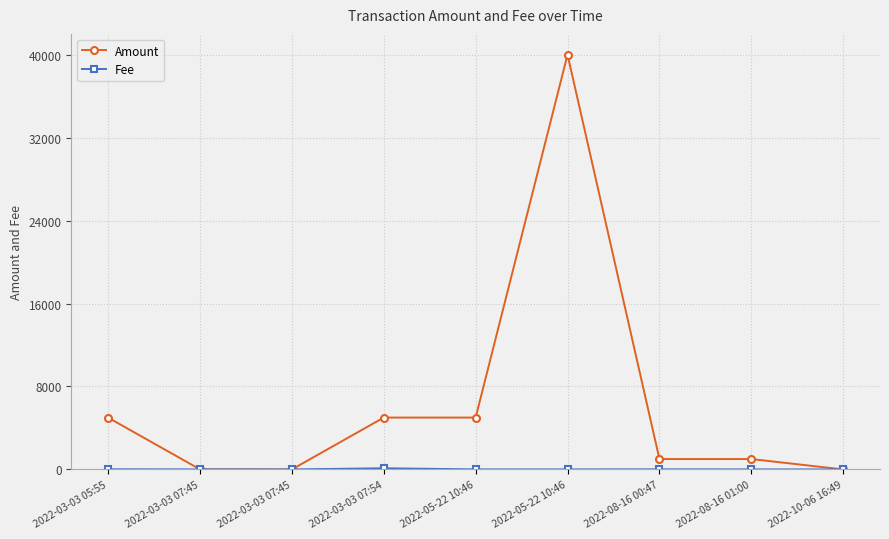

How many lines are shown in the chart?

2